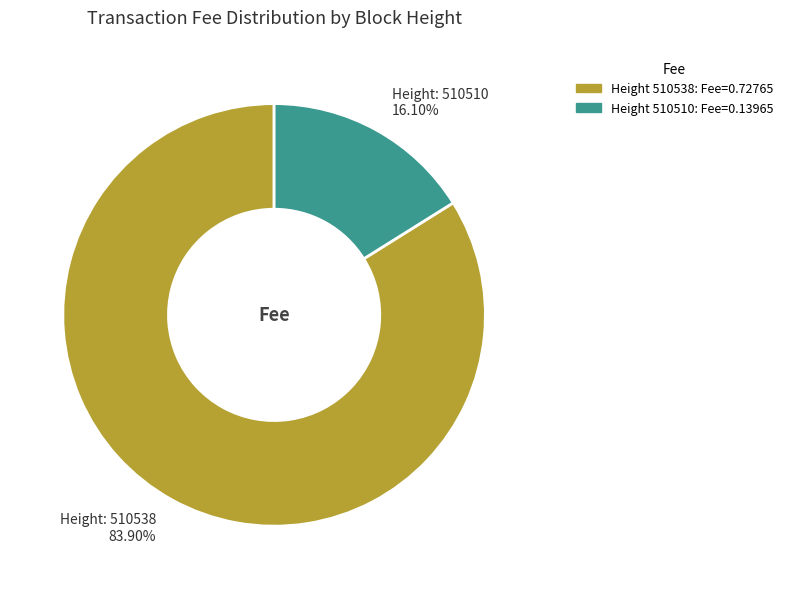

Combined, do Height: 510510 16.10% and Height: 510538 83.90% account for over 50%?

Yes